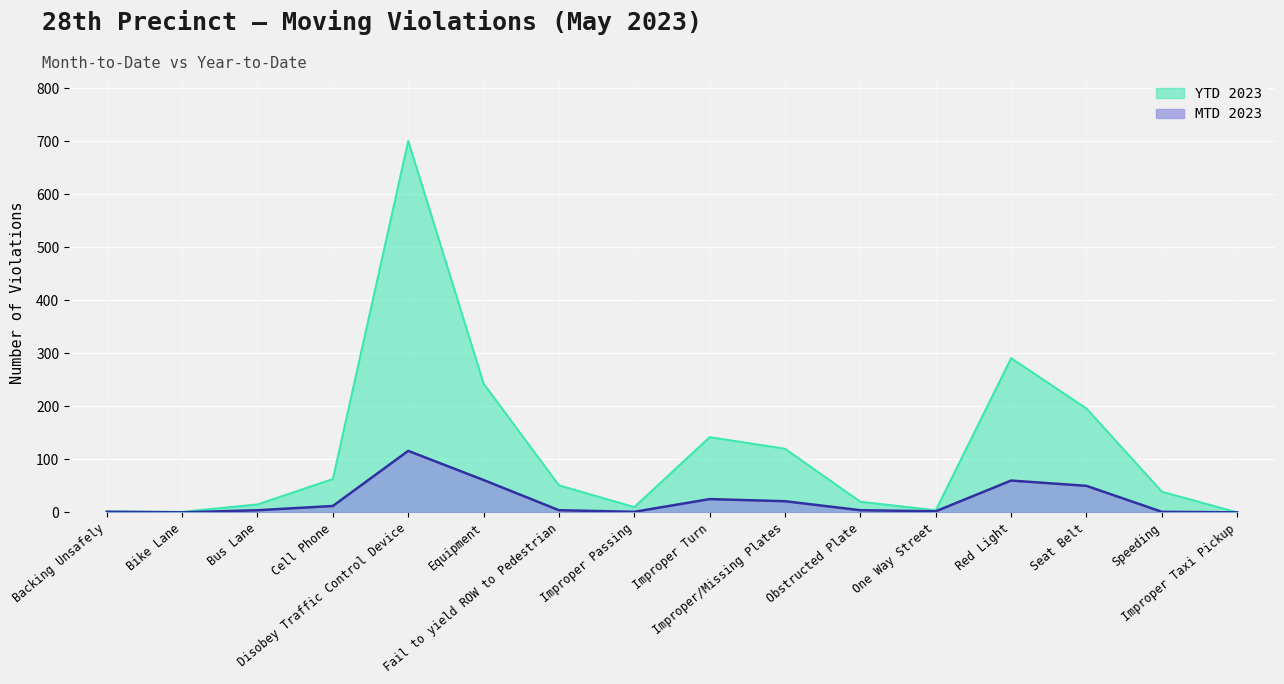

Reading left to right, list all the values displayed in this chart.

MTD 2023: 1	0	4	12	116	61	4	1	25	21	4	2	60	50	1	0
YTD 2023: 2	1	15	63	701	243	51	10	142	120	20	4	291	196	39	0